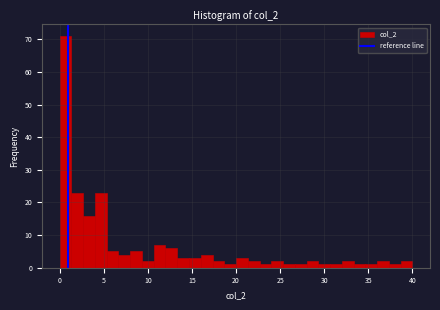

Around what value on the x-axis is the tallest bar? Give the approximate position of its centre, as read against the axis.

0.5